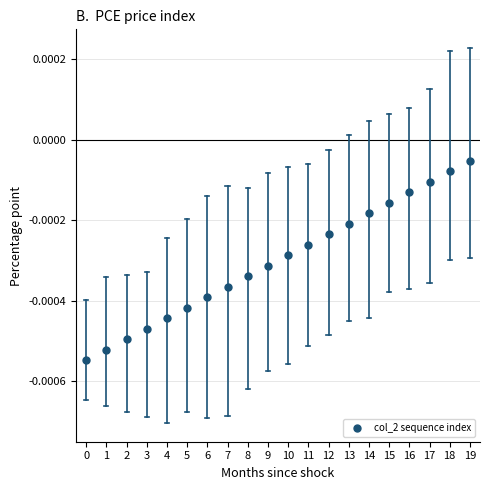

Count the number of points in this scatter plot.

20